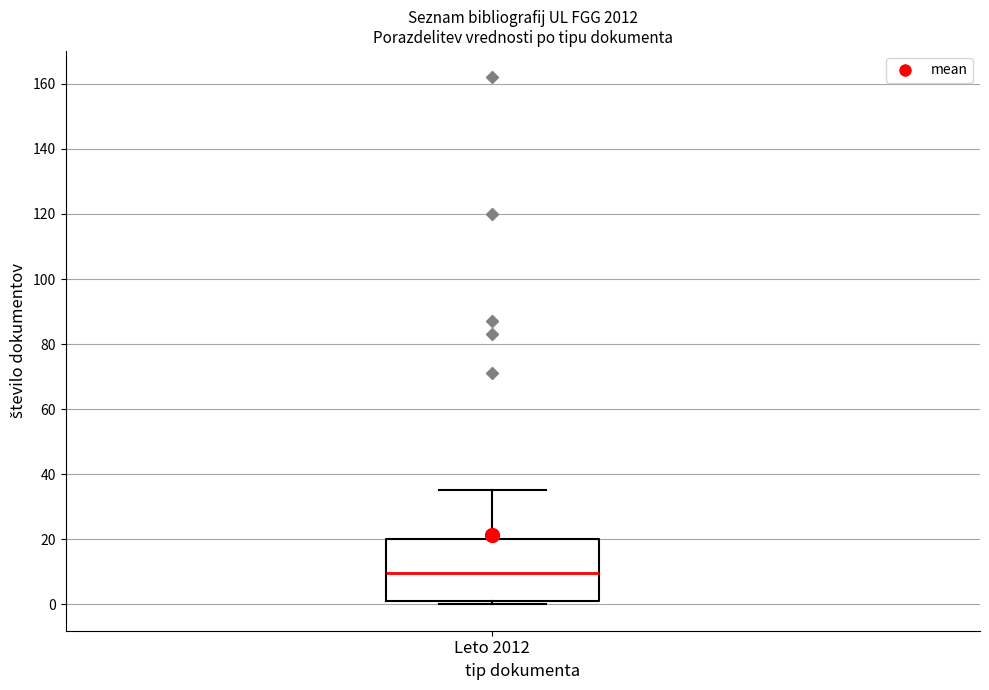

Read this box plot against the y-axis: the position of the median line, the range covered by the box, and the ends of both whiskers. The values are not printed on the chart, so give them approximately, as read against the axis.

median 10, box 2 to 20, whiskers 0 to 36